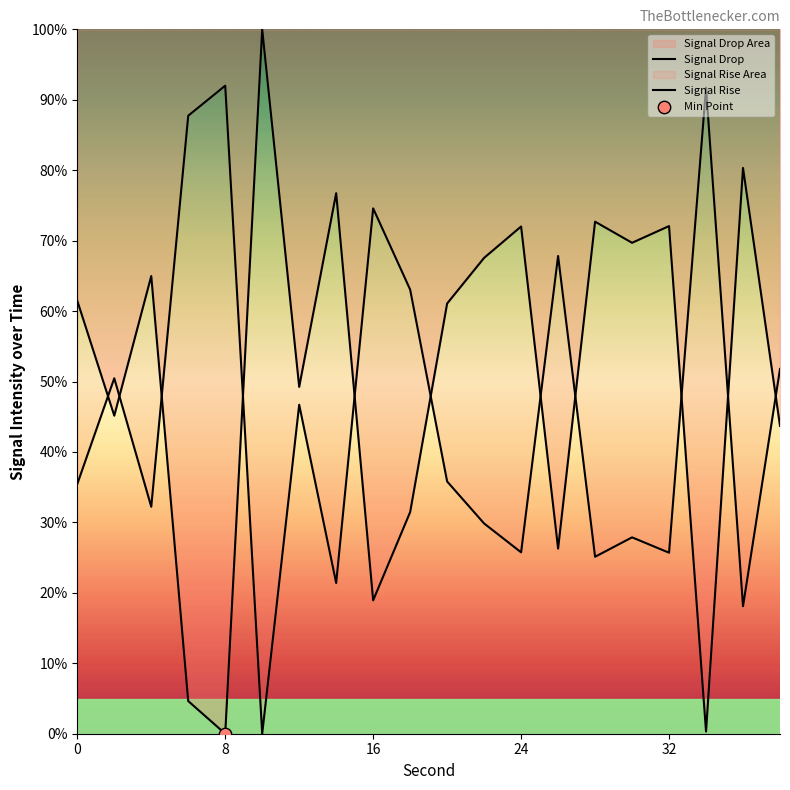

At how many categories does at least one series exceed 44?

20